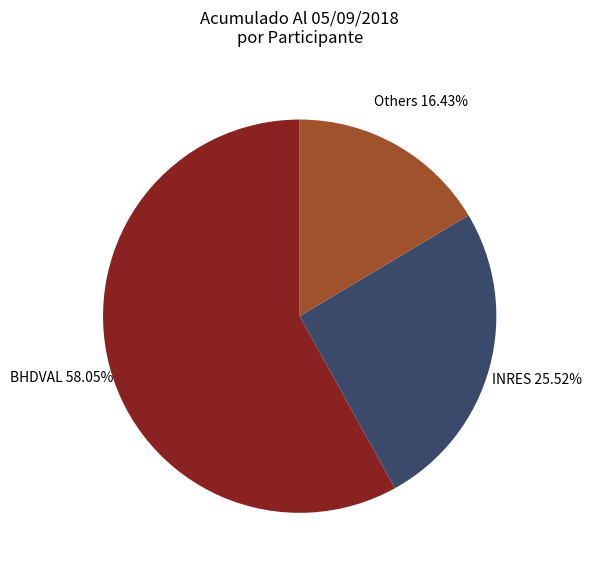

Is there any slice that represents more than half of the pie?

Yes